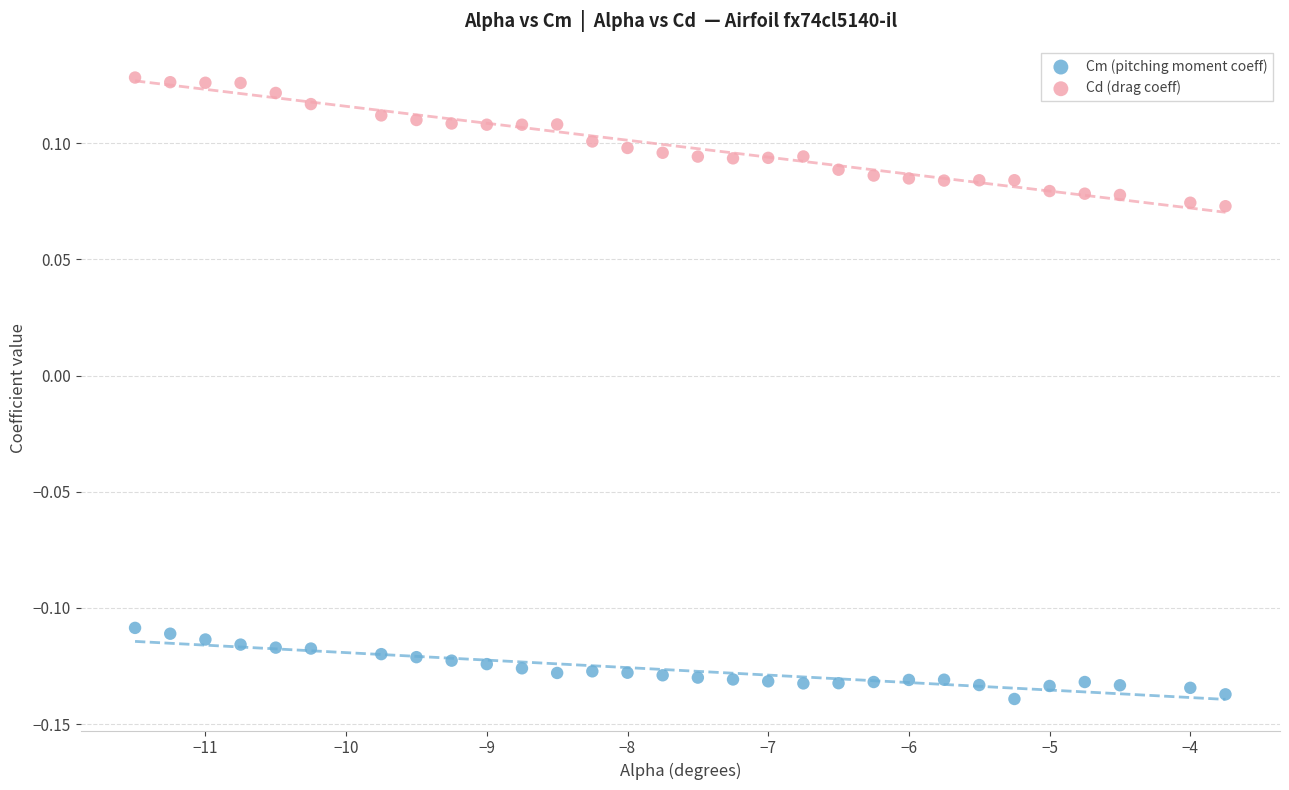

Which series has the largest Y range (max minus min)?

Cd (drag coeff)